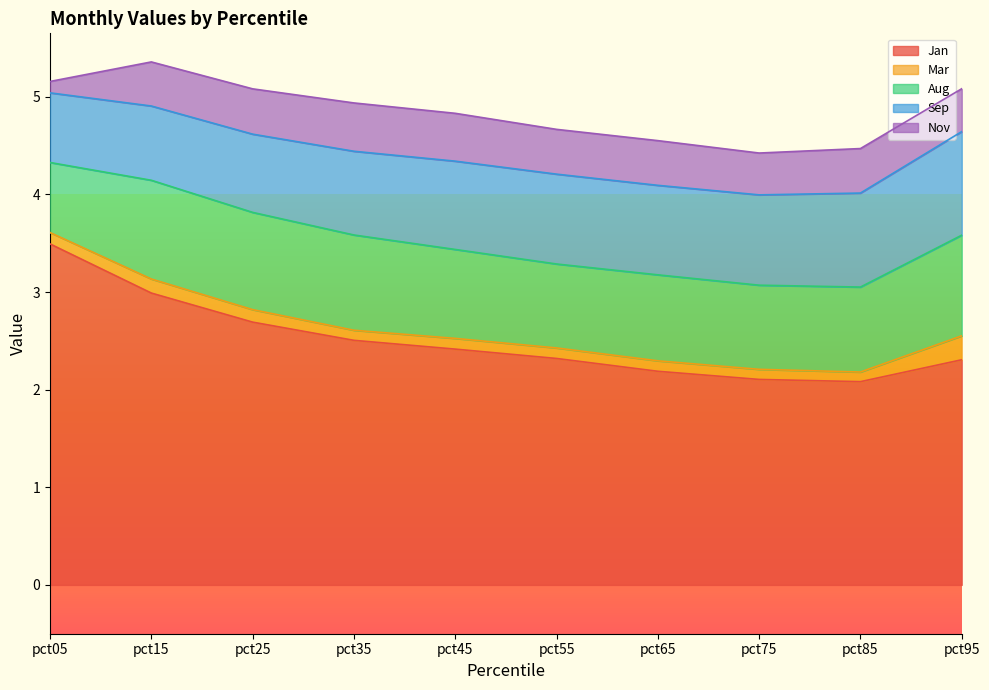

At which category does Jan reach its first local valley?

pct85